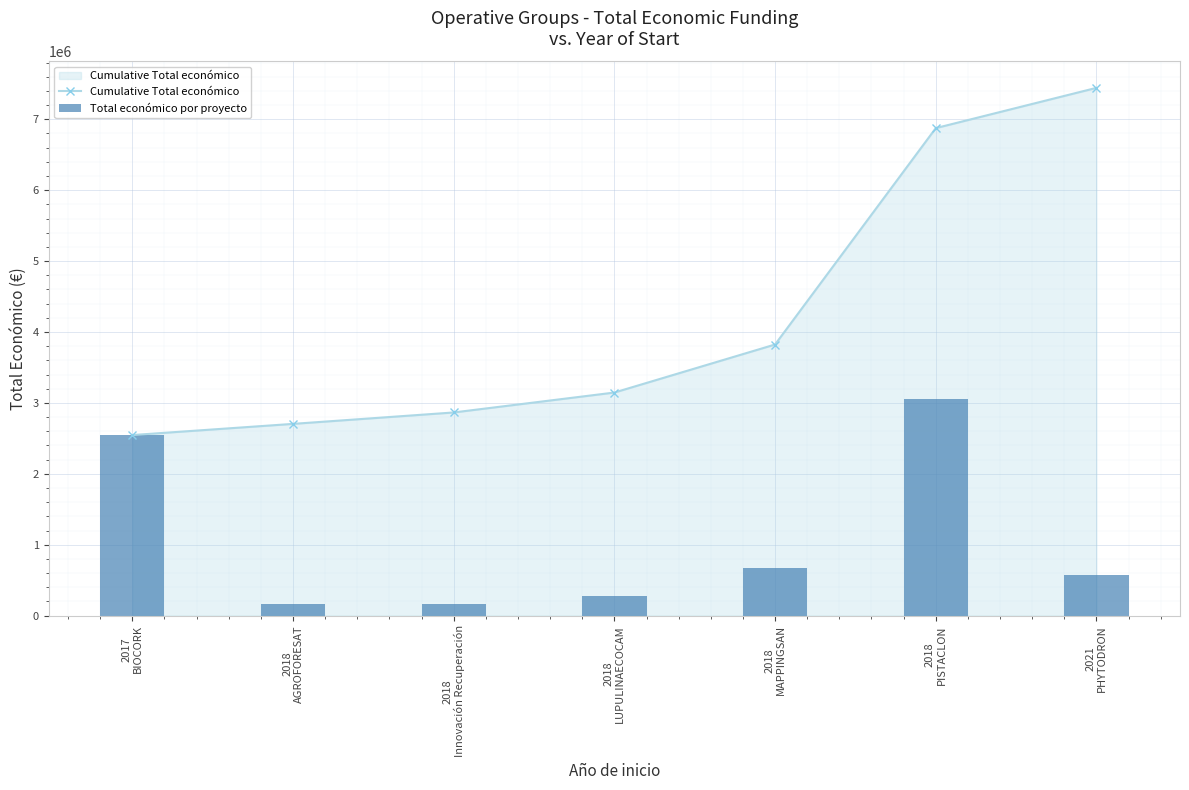

What is the label of the 1st bar from the left?

2017
BIOCORK